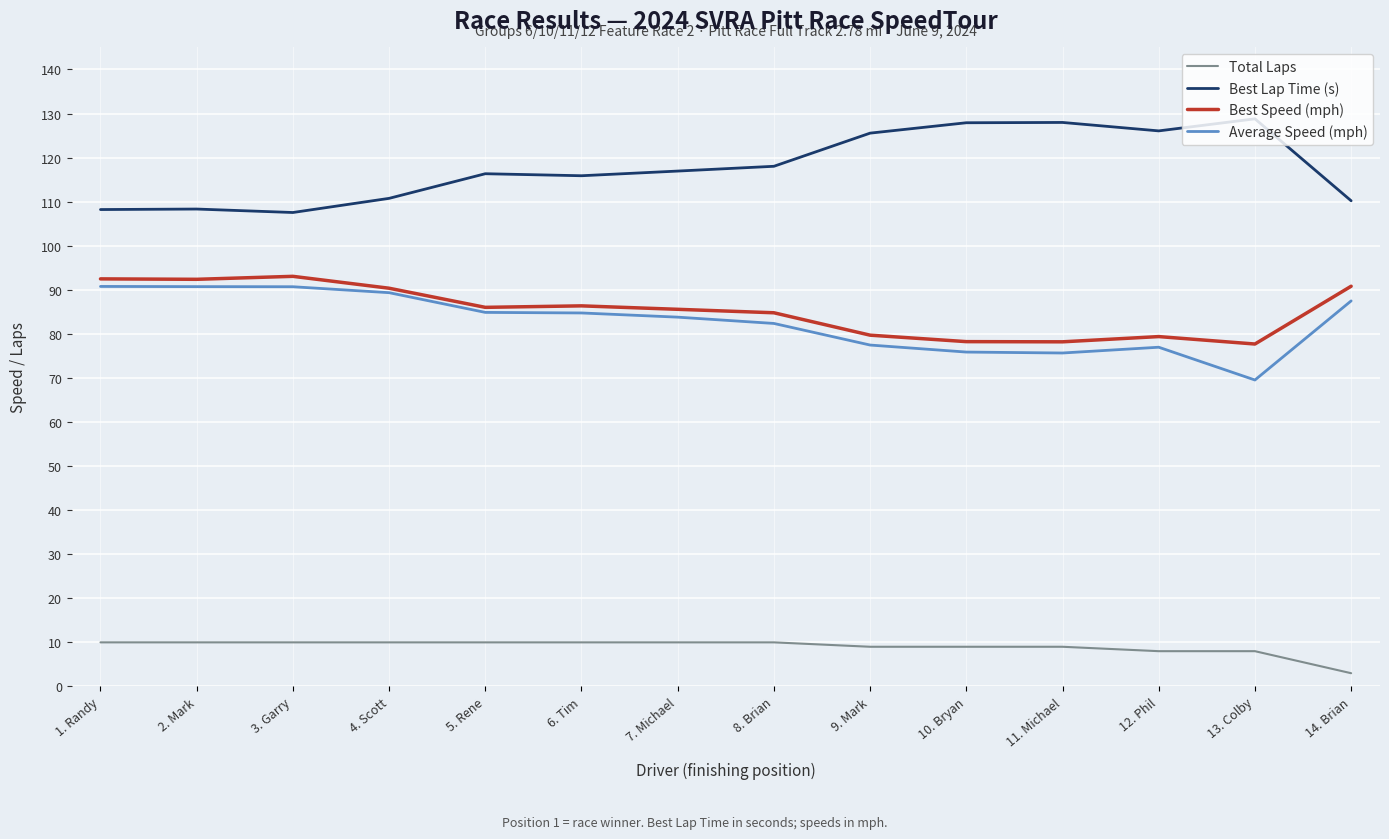

True or false: Total Laps and Best Lap Time (s) cross at least once.

False